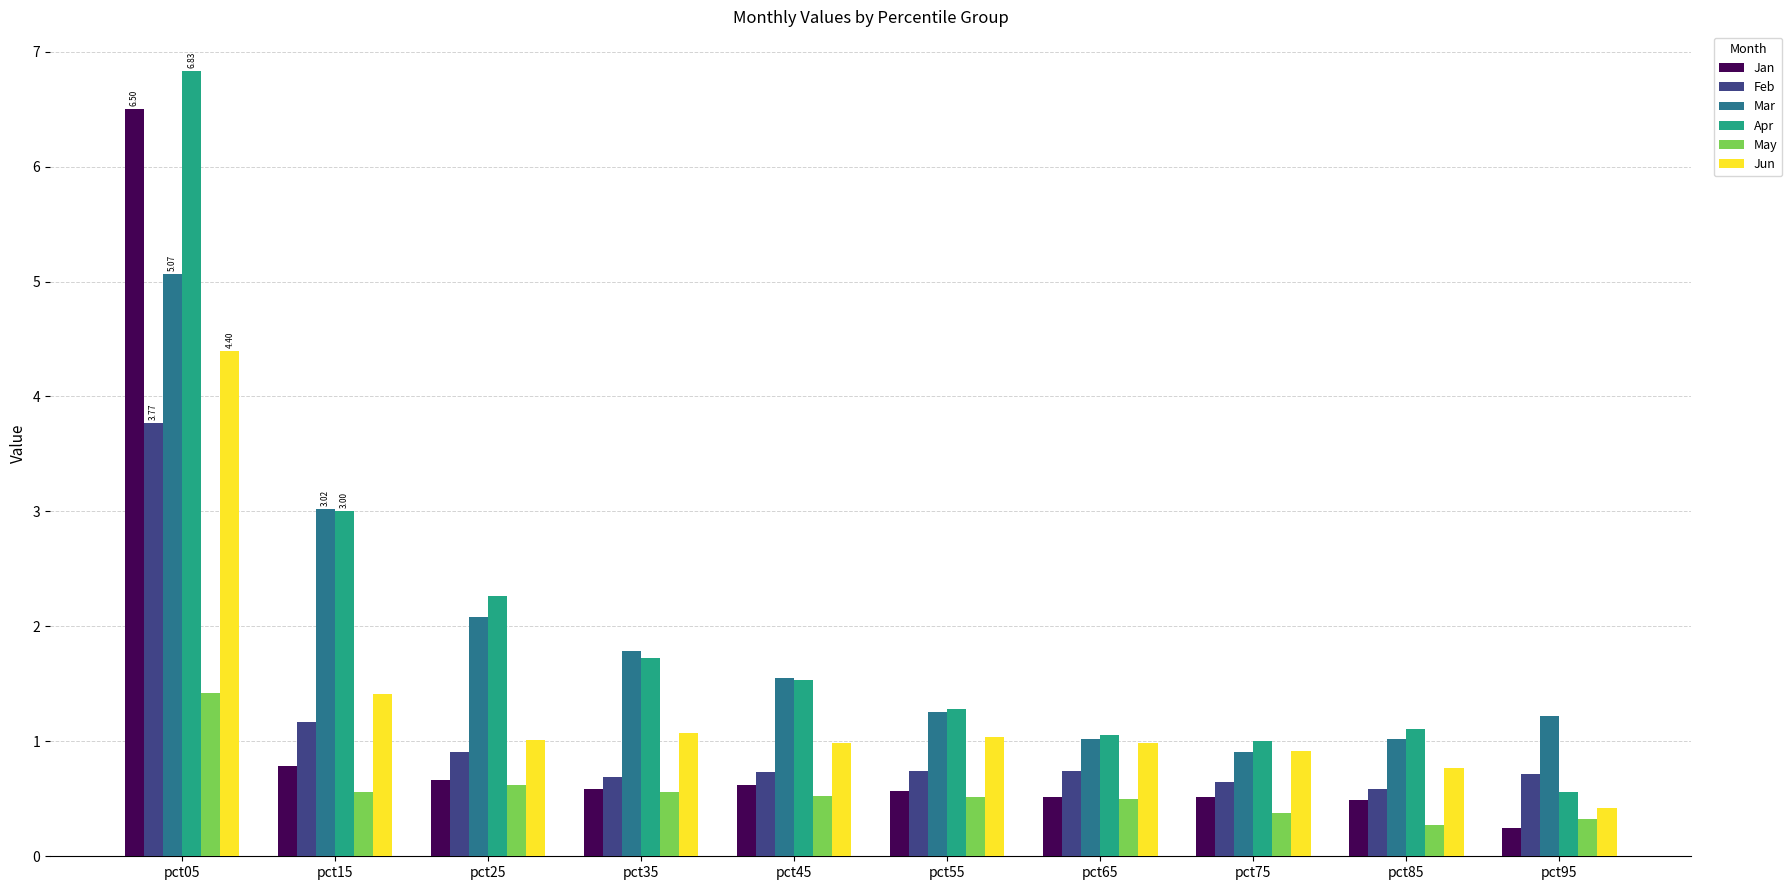

At which label does Apr first exceed 1?

pct05